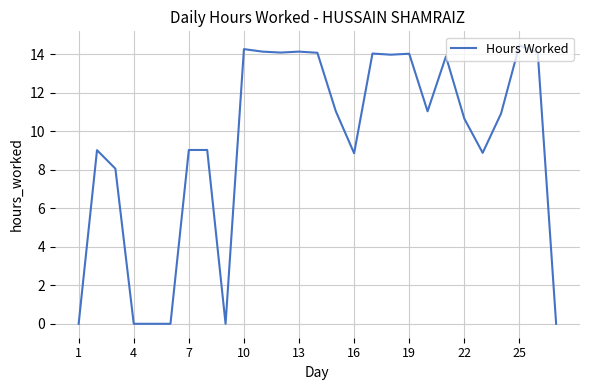

What is the difference between the maximum and minimum values?

14.5